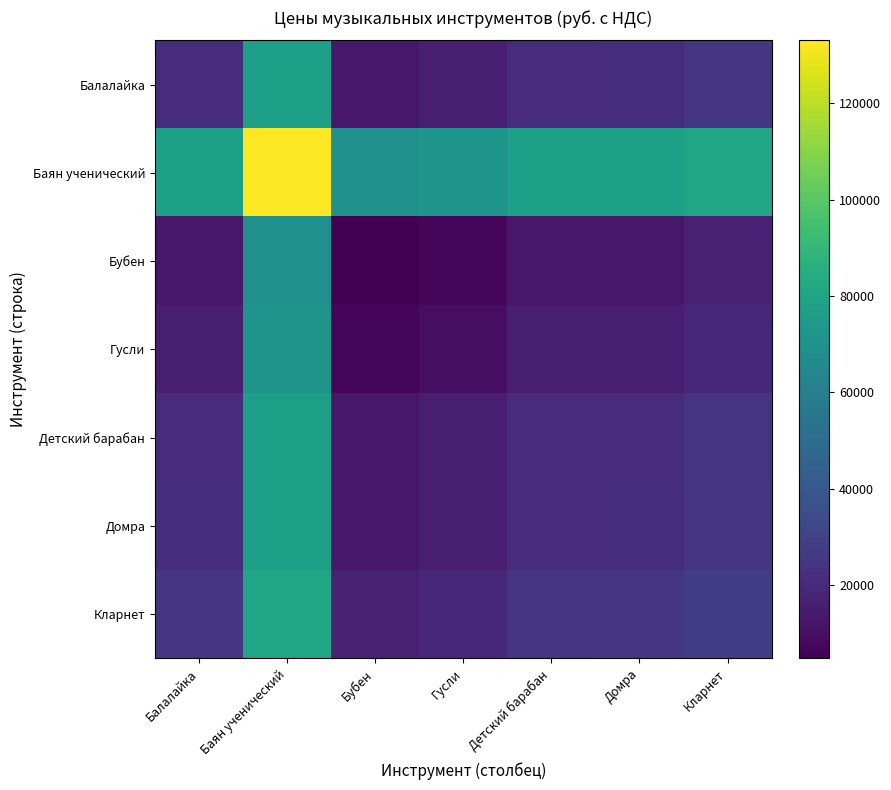

What is the greatest value displayed?

133000